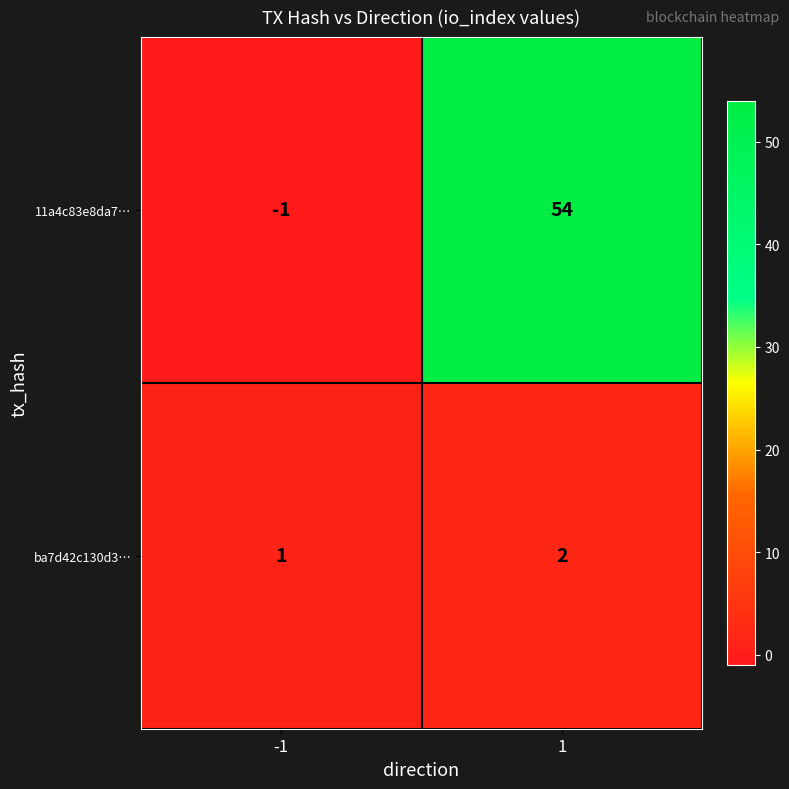

What is the maximum value shown in the chart?

54